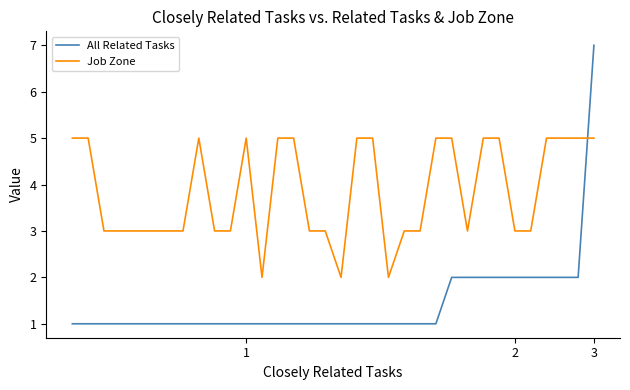

Which series ends up on top after the final intersection of Job Zone and All Related Tasks?

All Related Tasks